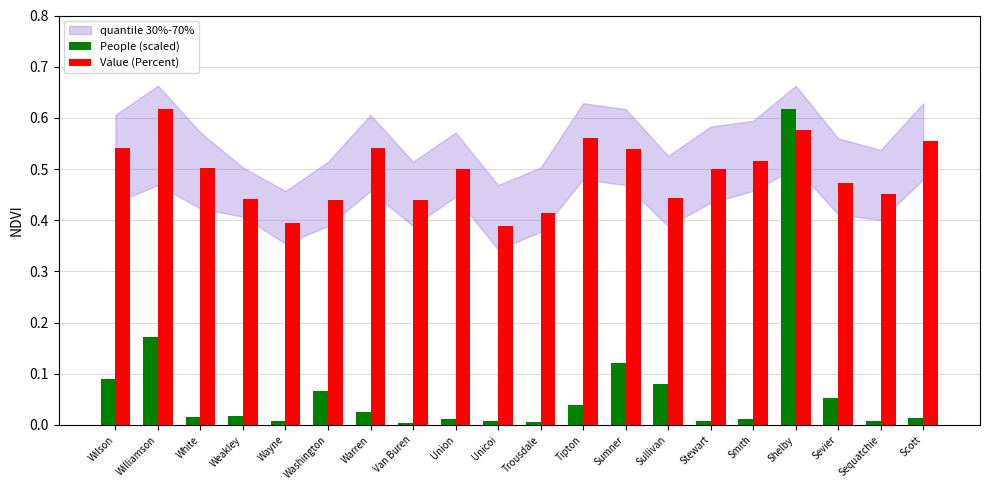

Does the chart contain stacked bars?

No